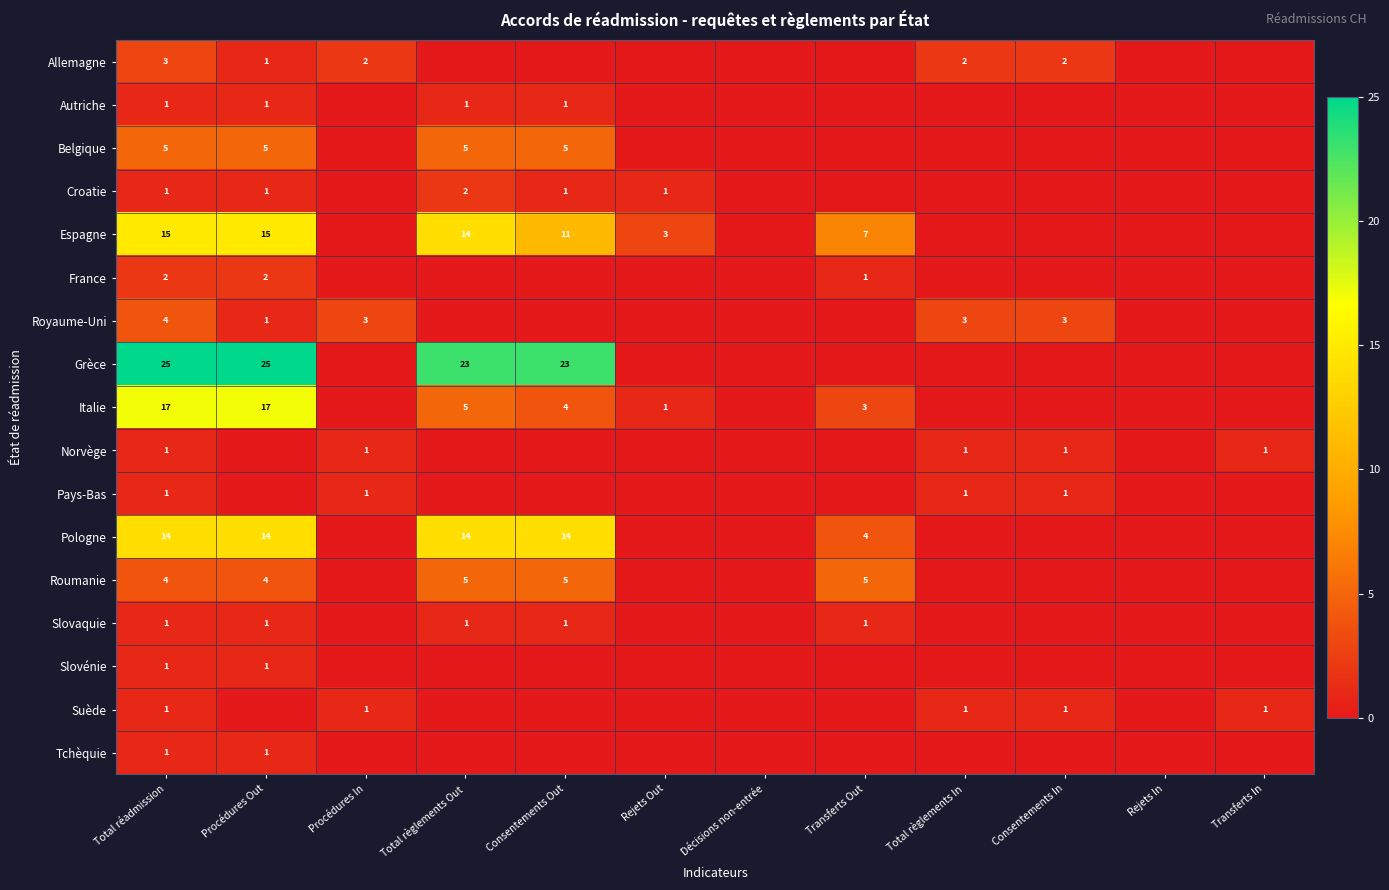

Count the number of categories in the chart.

12